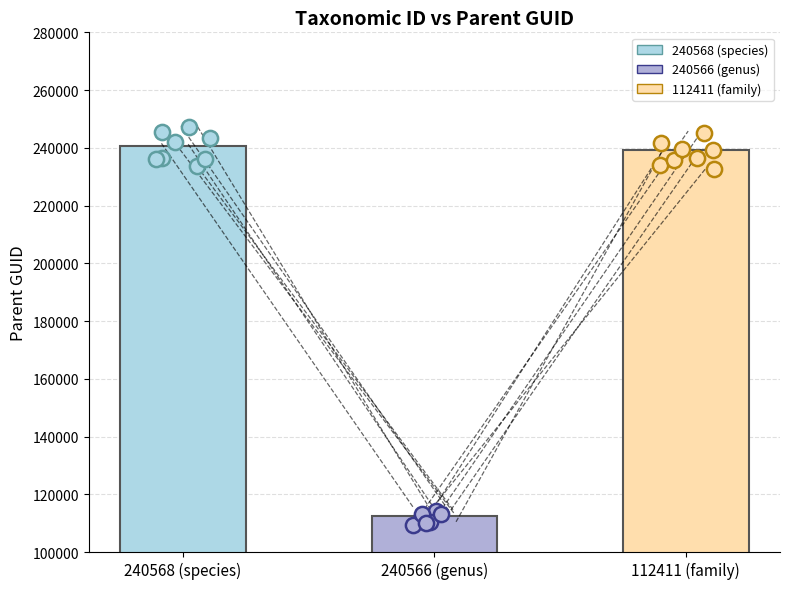

What is the ratio of the value at 240566 (genus) to the value at 112411 (family)?

0.5